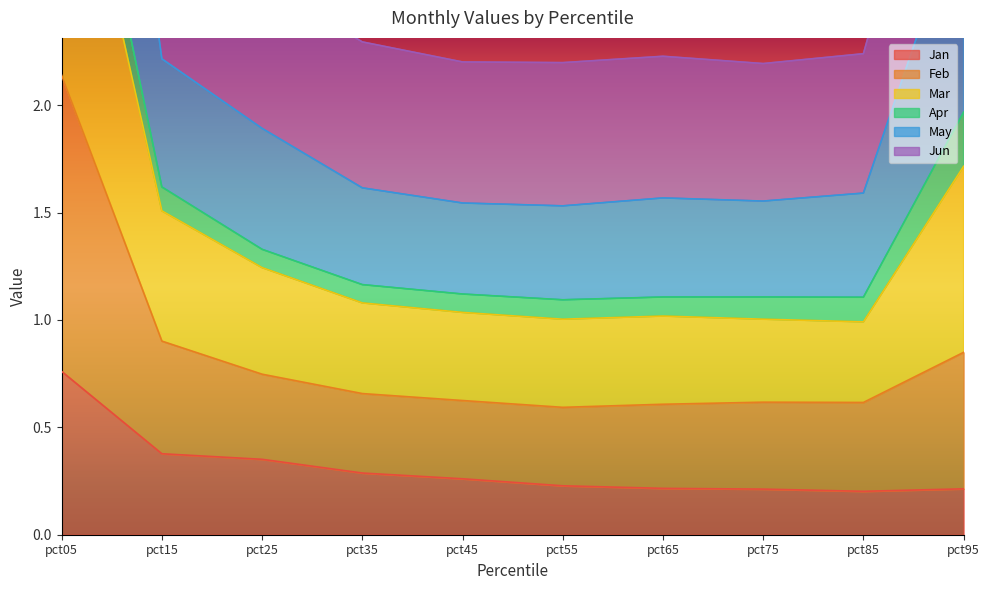

The value of Jun at pct55 is 1.6. True or false?

False